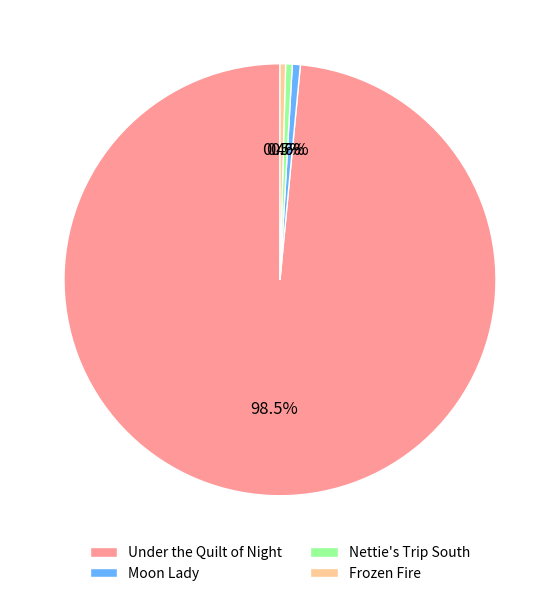

Which category has the biggest portion of the pie?

Under the Quilt of Night